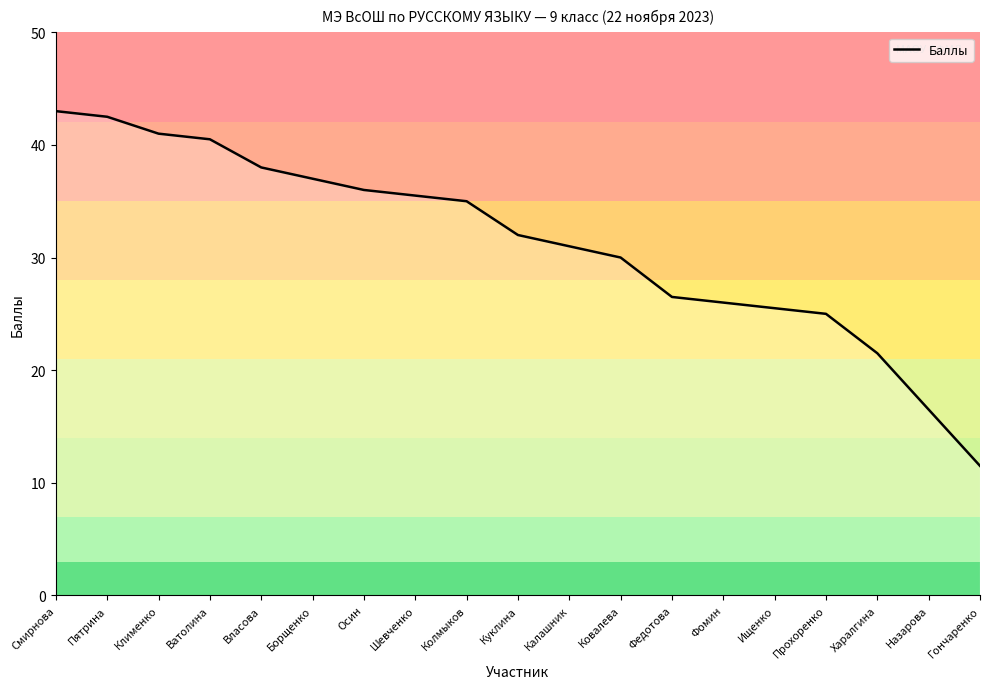

Which label corresponds to the largest value in the chart?

Смирнова